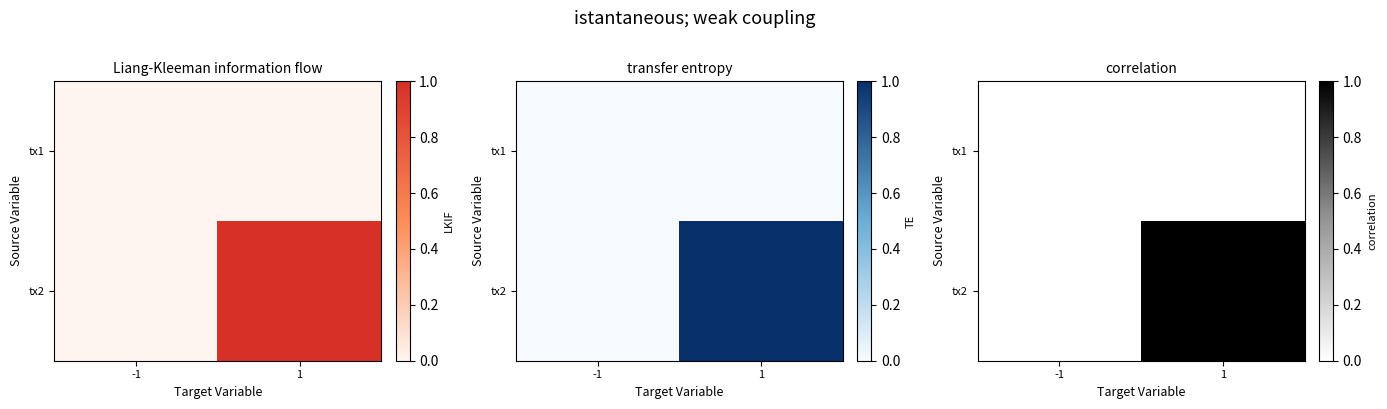

True or false: tx2 has a value of 0 at 1.

False